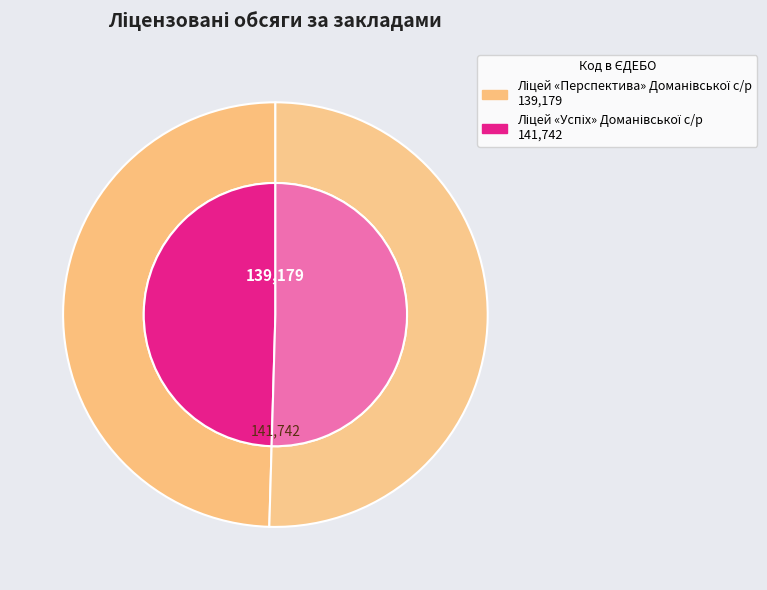

Does any single category account for the majority?

Yes